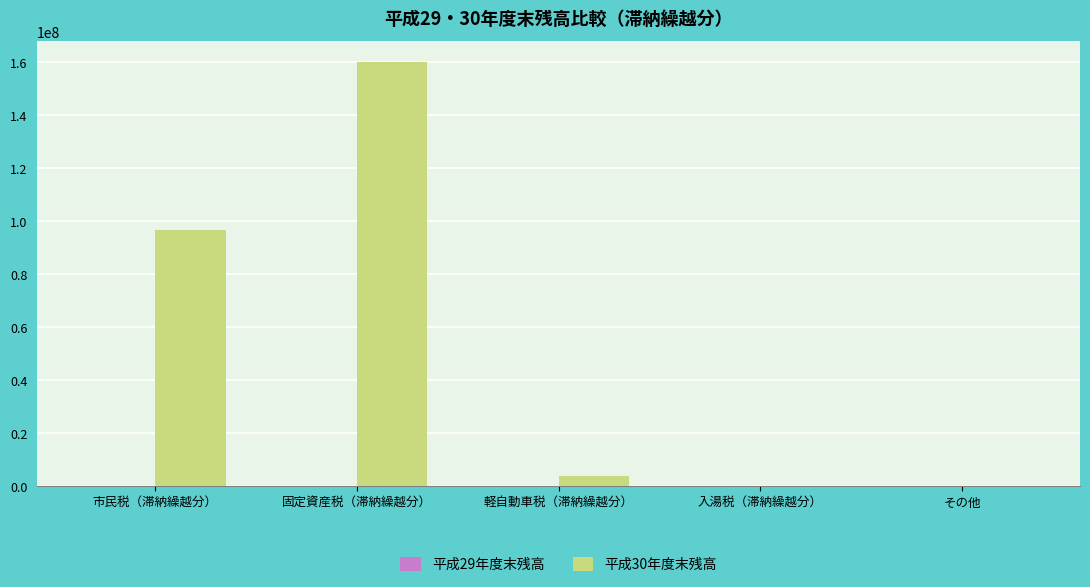

What is the maximum value shown in the chart?

160119539